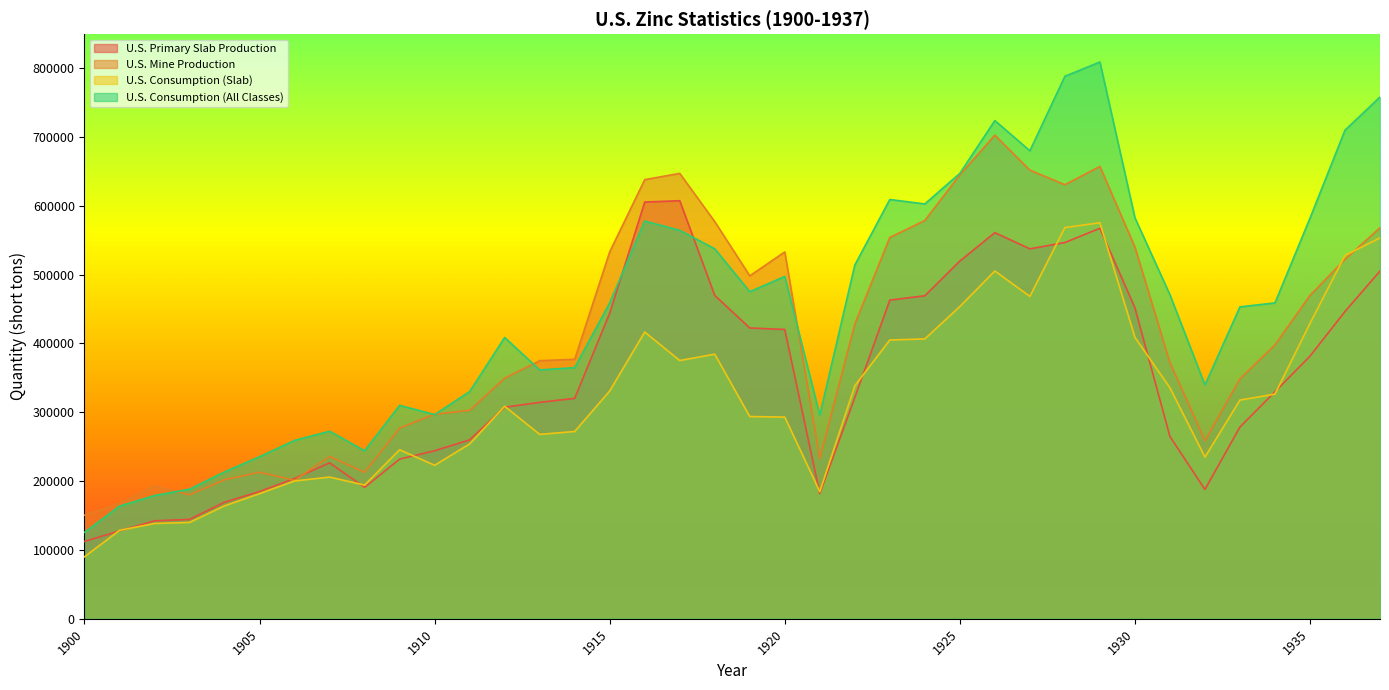

What is the difference between the maximum and second lowest values in the U.S. Mine Production series?

535026